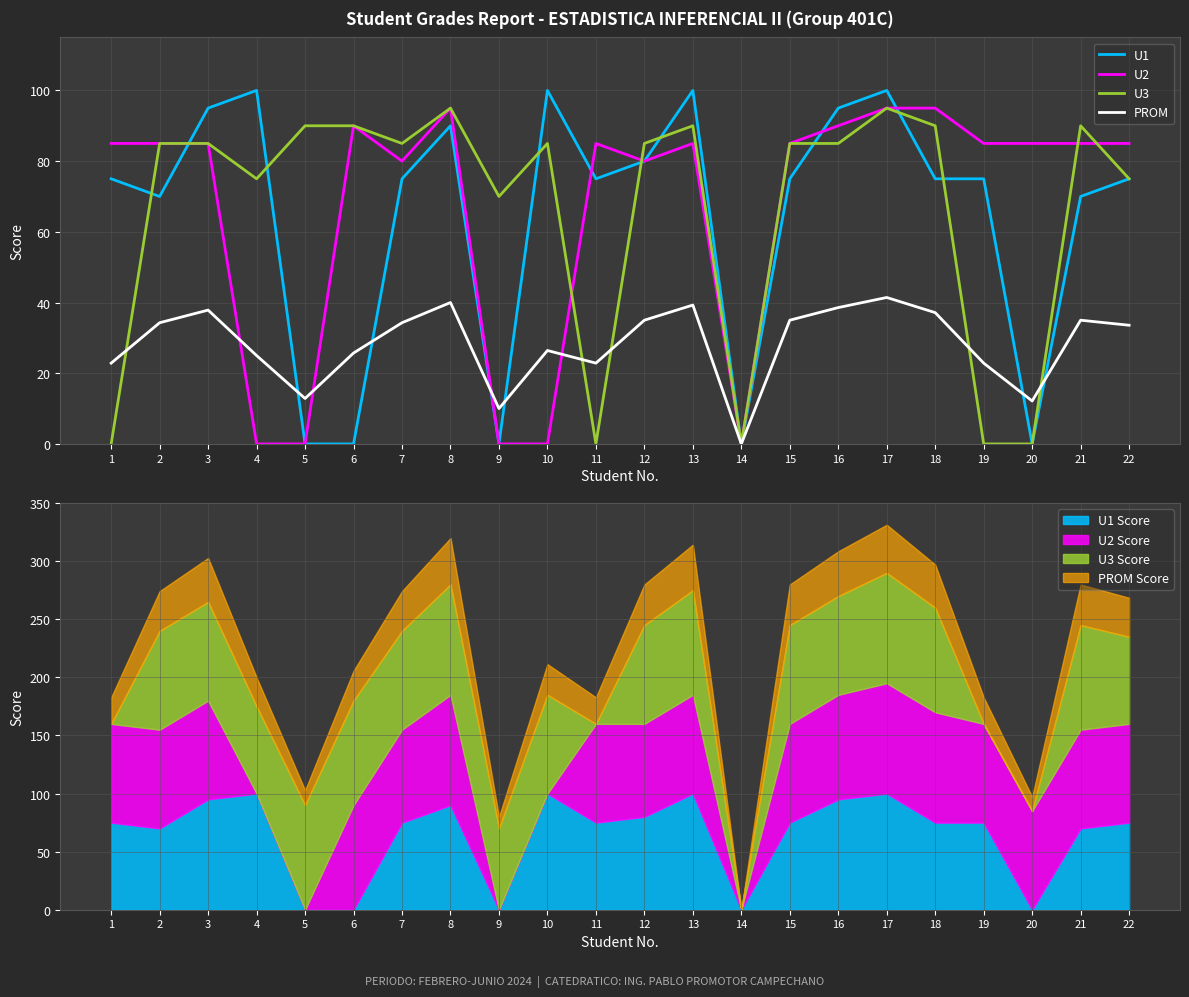

The U1 series shows 75.0 at 18. True or false?

True